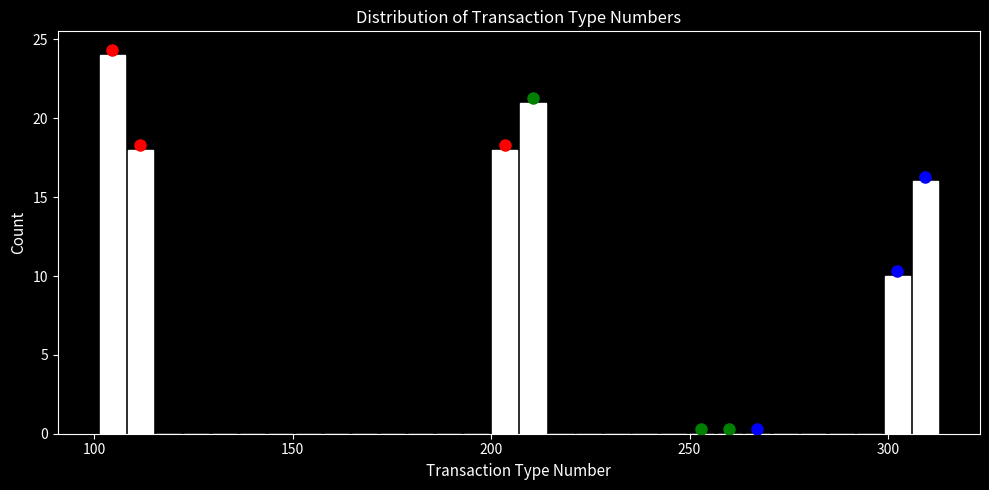

Read against the x-axis, roughly where is the centre of the tallest bar?

105